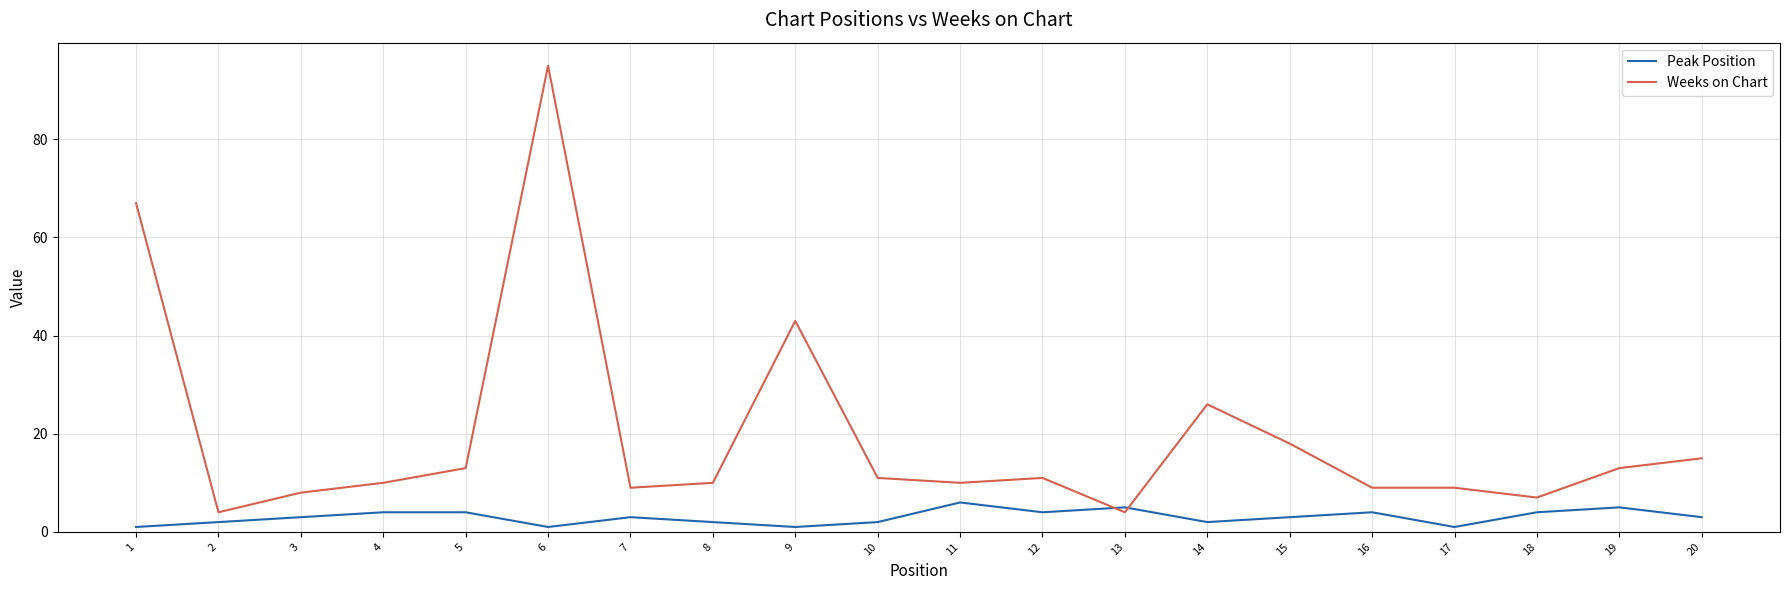

True or false: Peak Position and Weeks on Chart intersect in this chart.

True